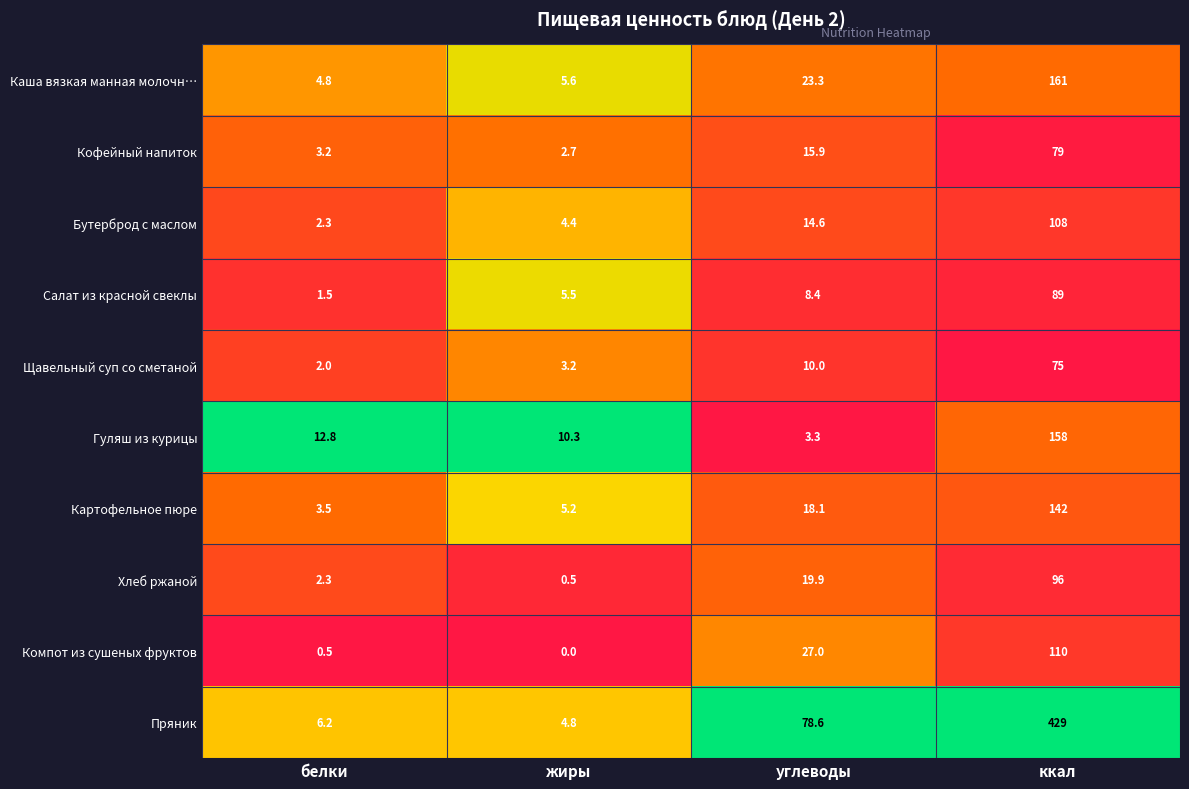

Rank the series at углеводы from lowest to highest value.

Гуляш из курицы, Салат из красной свеклы, Щавельный суп со сметаной, Бутерброд с маслом, Кофейный напиток, Картофельное пюре, Хлеб ржаной, Каша вязкая манная молочн…, Компот из сушеных фруктов, Пряник